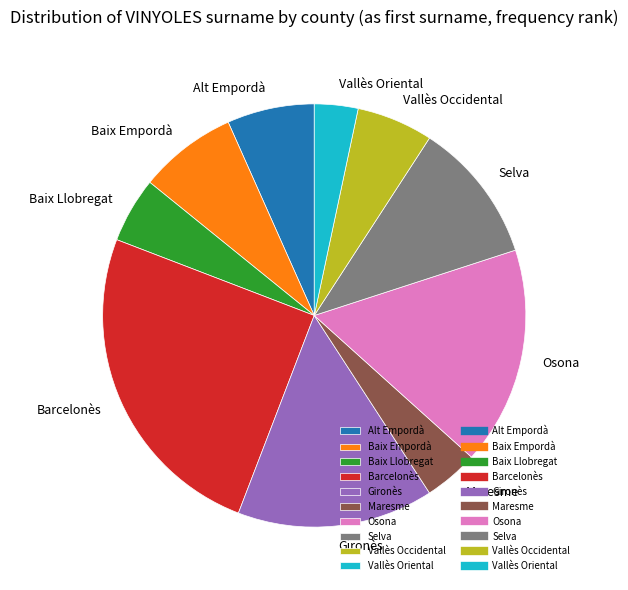

How many slices are in this pie chart?

10